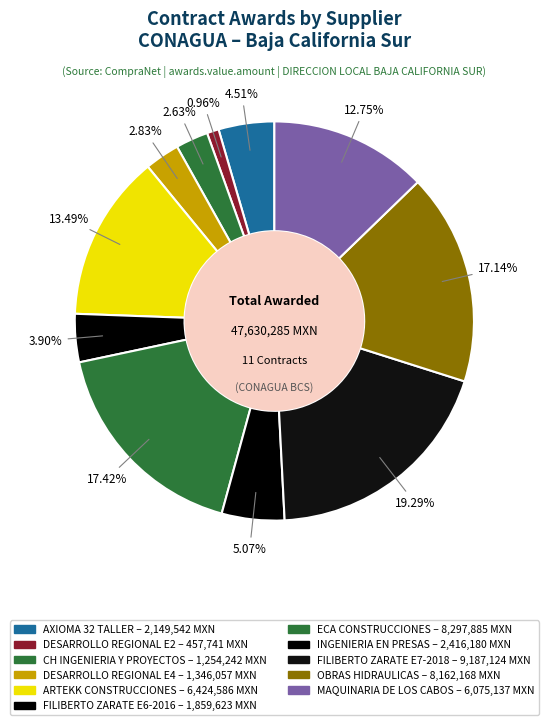

Count the number of slices in the pie.

11